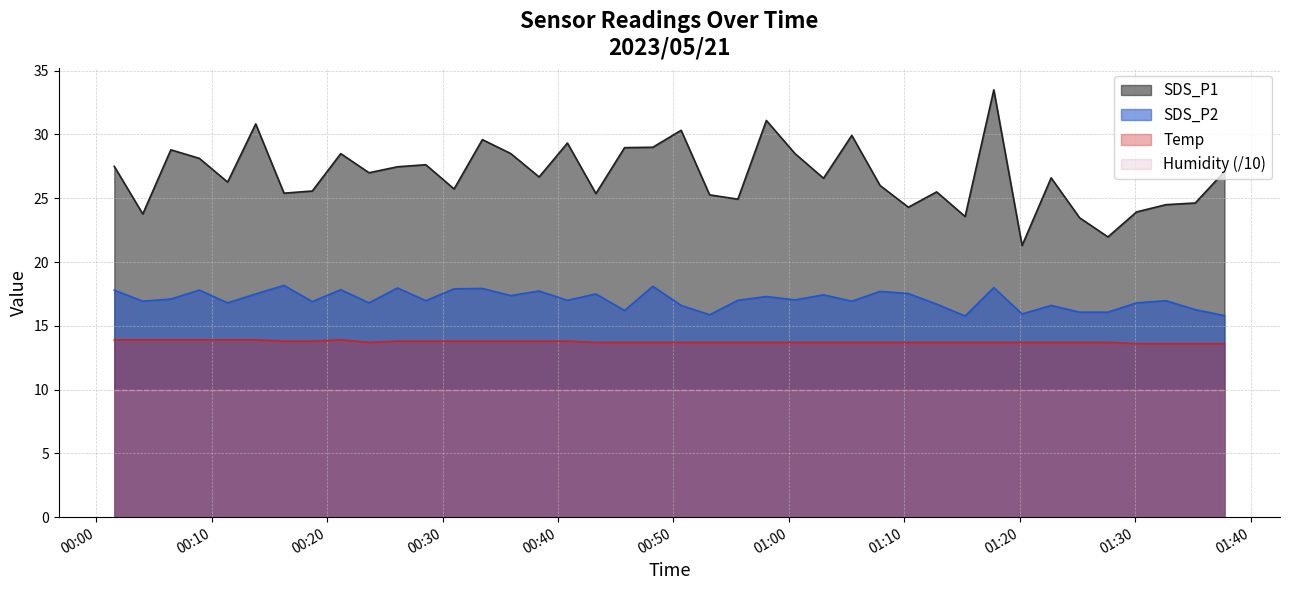

What is the label of the 22nd point from the left?

2023/05/21 00:53:08